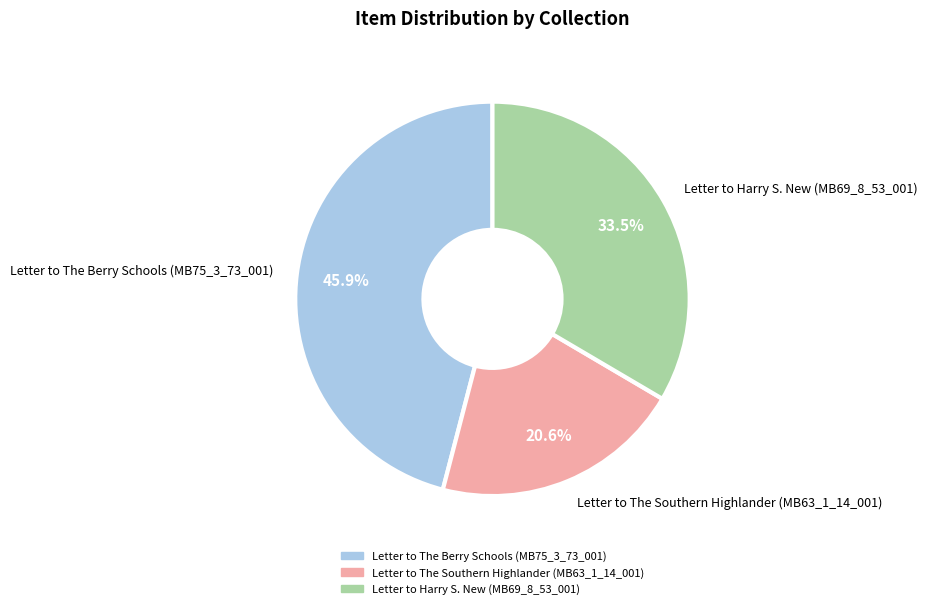

Rank the categories by value from highest to lowest.

Letter to The Berry Schools (MB75_3_73_001), Letter to Harry S. New (MB69_8_53_001), Letter to The Southern Highlander (MB63_1_14_001)